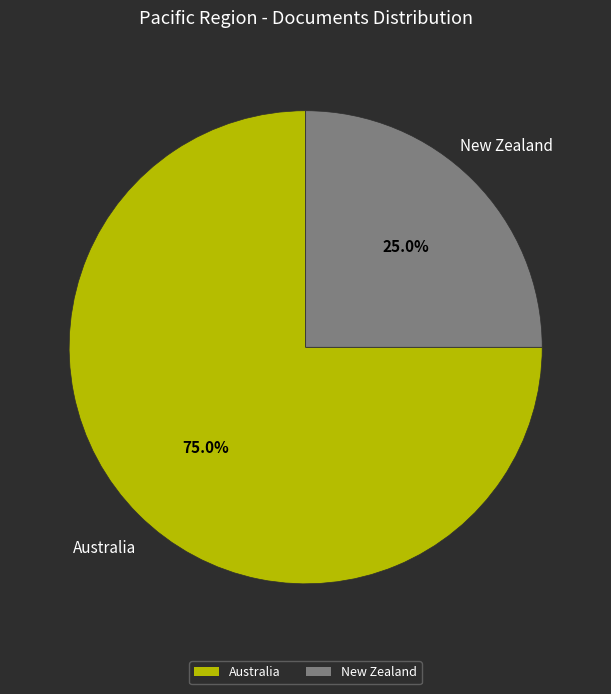

How many segments does this pie chart have?

2